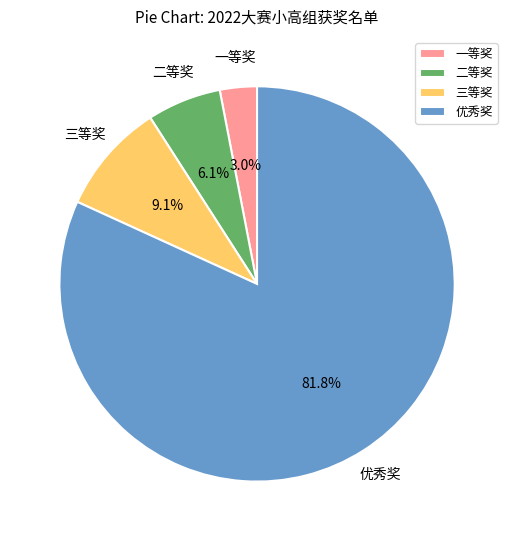

Which category accounts for the majority?

优秀奖